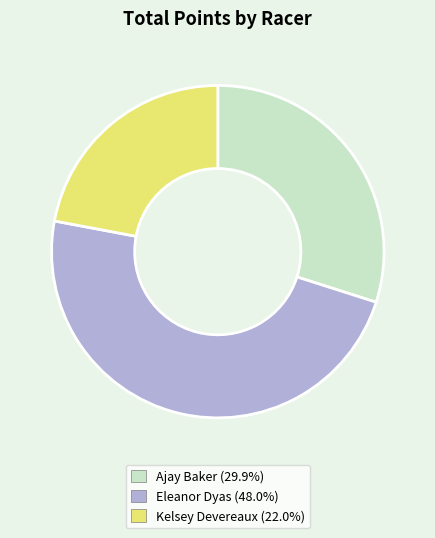

Approximately how many times larger is the value at Kelsey Devereaux compared to Eleanor Dyas?

0.5